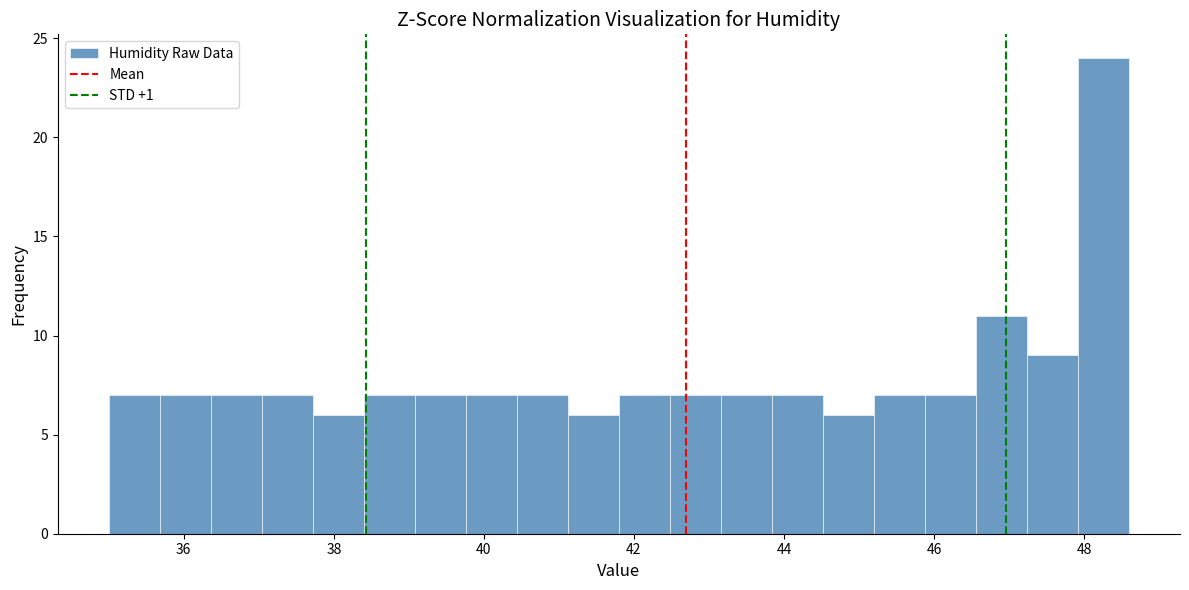

Read against the x-axis, roughly where is the centre of the tallest bar?

48.2